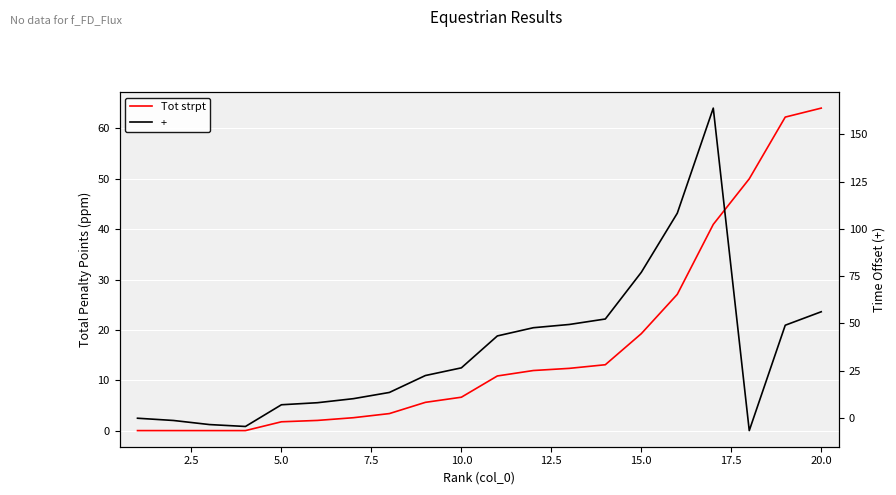

What is the greatest value displayed?

64.0